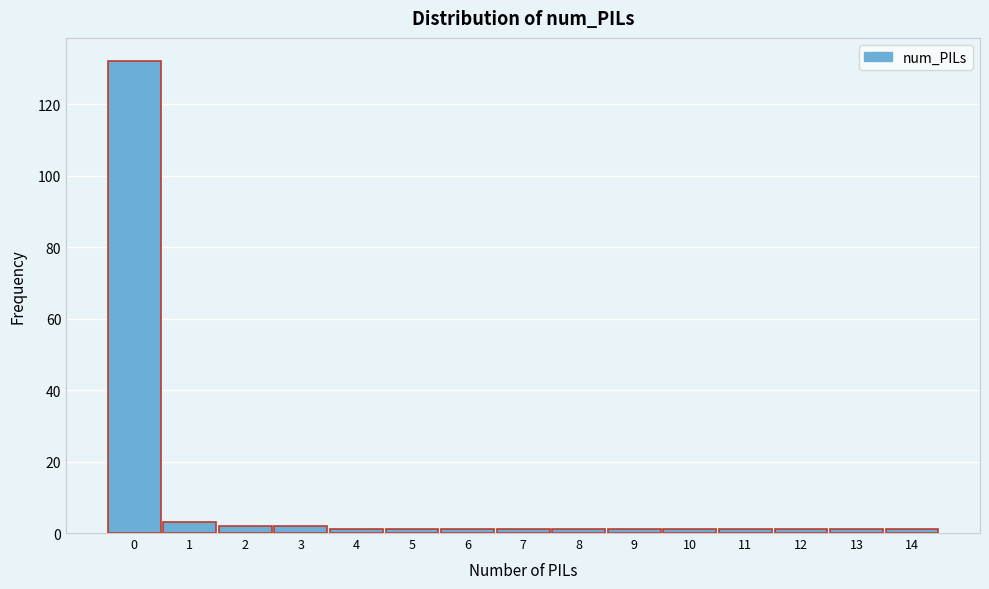

Reading right to left, list all the values displayed in this chart.

1	1	1	1	1	1	1	1	1	1	1	2	2	3	132